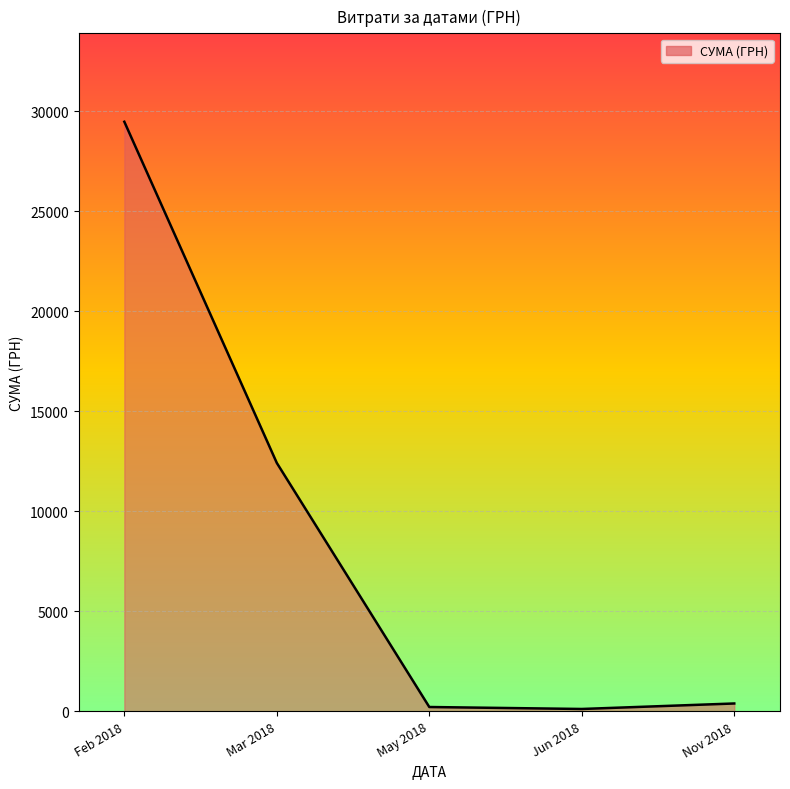

What is the label of the 1st point from the left?

Feb 2018